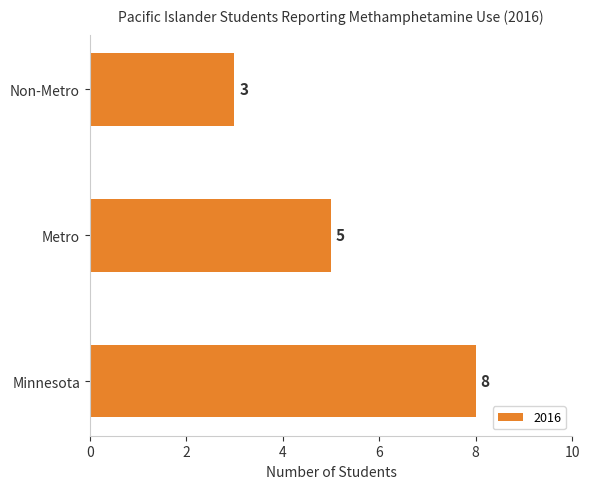

Rank the categories by value from highest to lowest.

Minnesota, Metro, Non-Metro